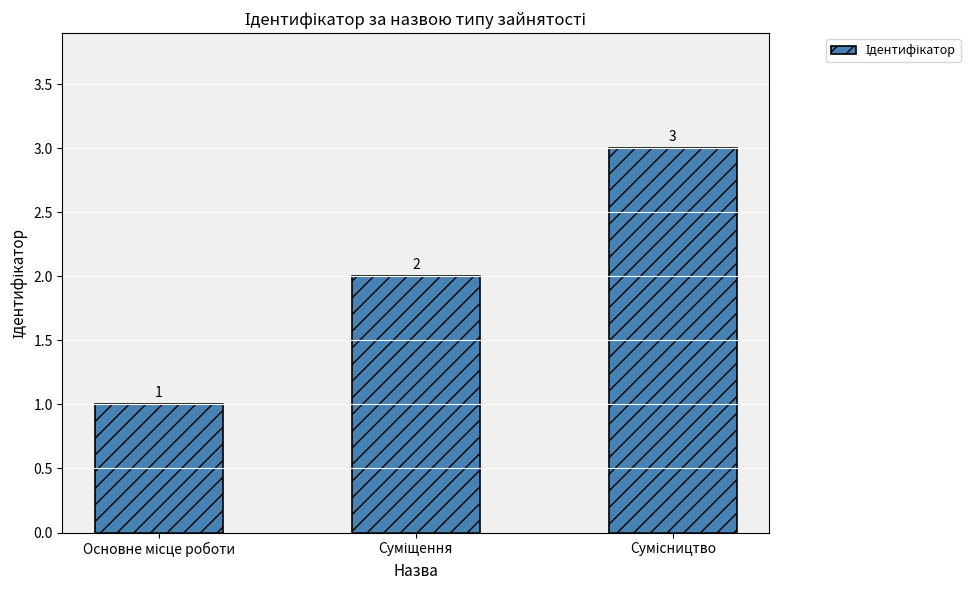

What is the average value?

2